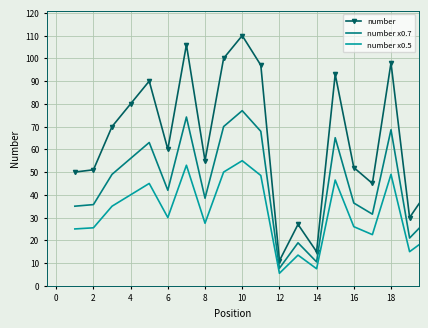

Rank the series by their average value, from highest to lowest.

number, number x0.7, number x0.5